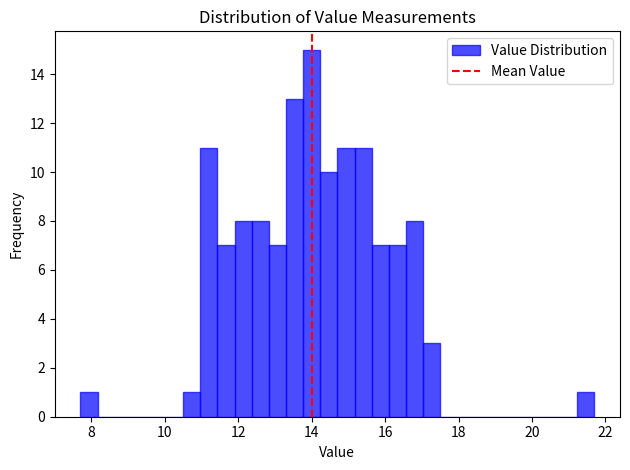

Read against the x-axis, roughly where is the centre of the tallest bar?

14.0